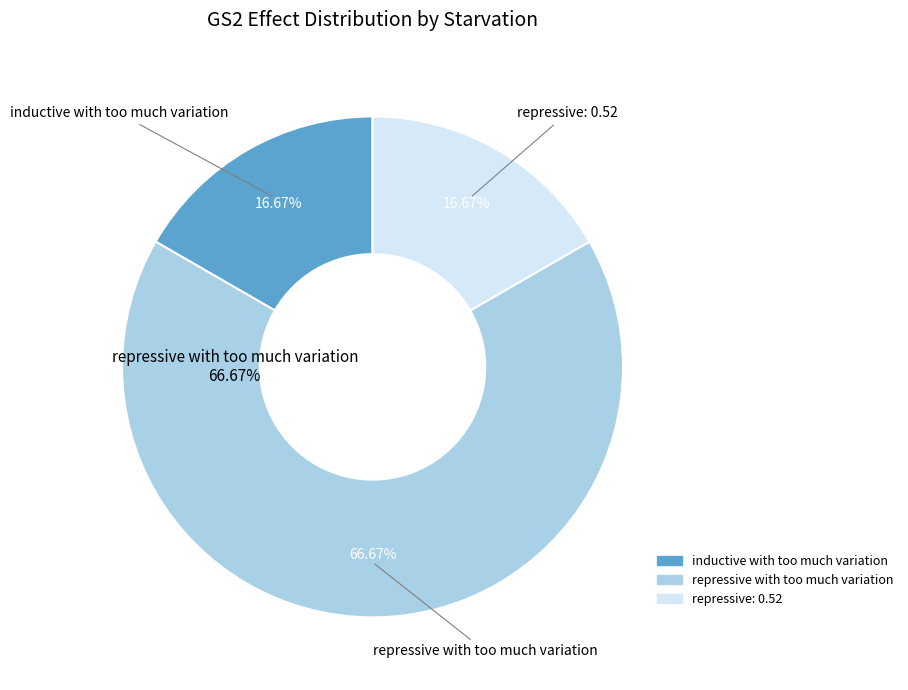

True or false: repressive with too much variation accounts for 72% of the total.

False